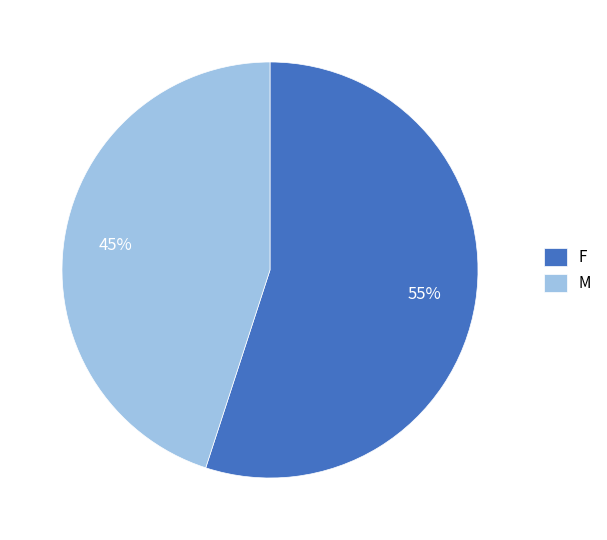

Rank the categories by value from highest to lowest.

F, M